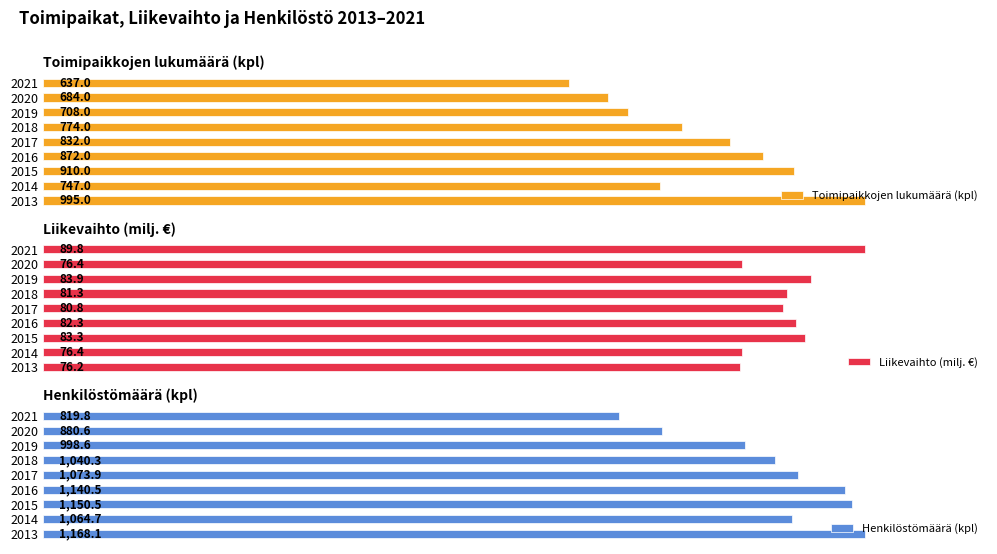

How many groups of bars are there?

9